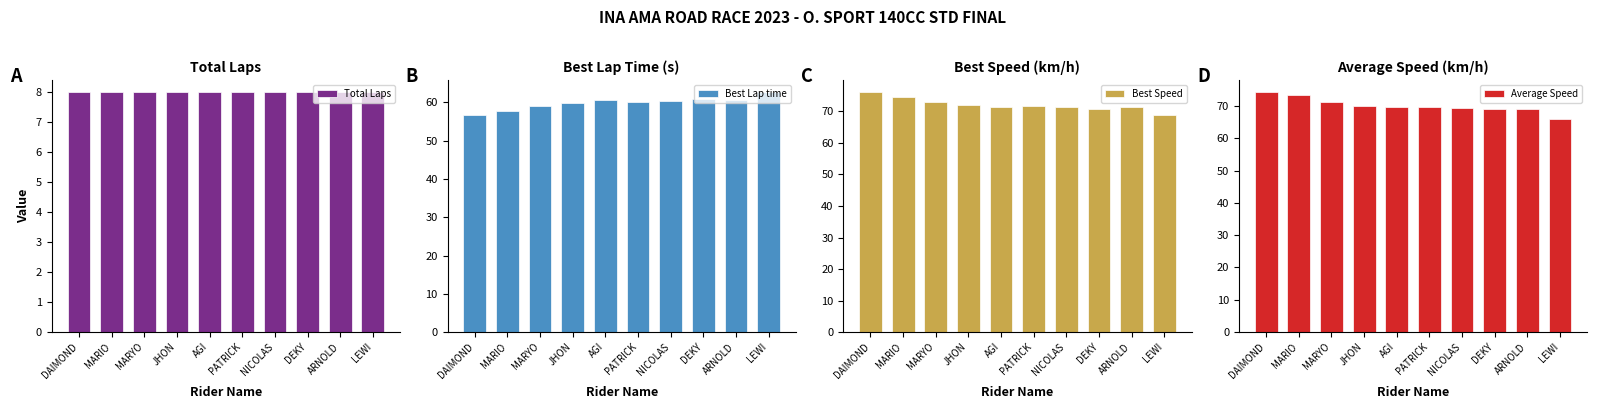

Where is Best Speed nearest to the value 72?

JHON